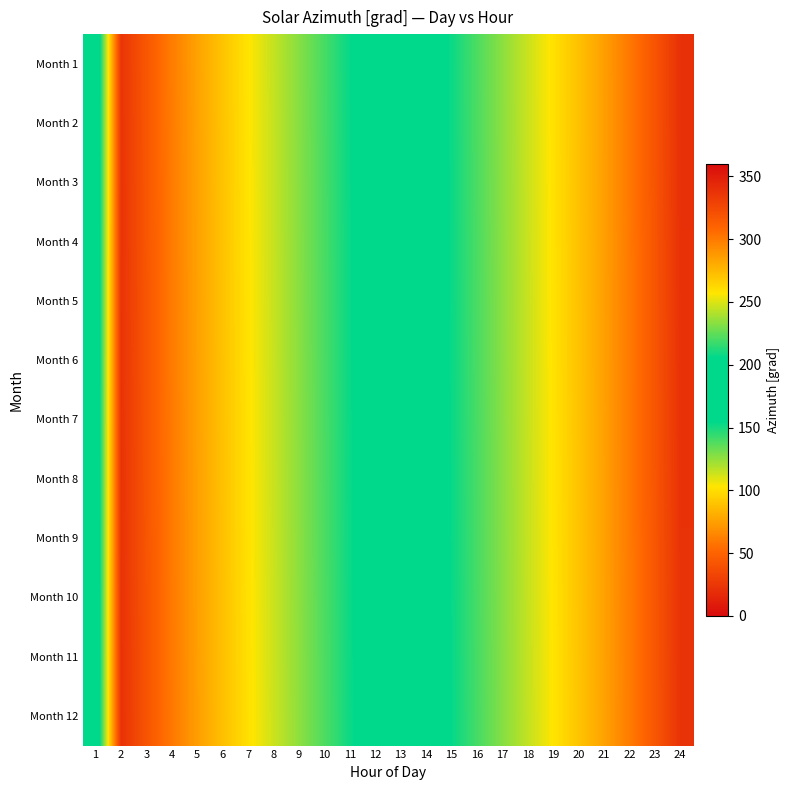

Reading right to left, transcribe all the data shown in this chart.

Month 1: 24=339.2	23=318.9	22=301.2	21=285.8	20=272.0	19=259.1	18=246.6	17=234.2	16=221.4	15=208.3	14=194.7	13=180.9	12=167.0	11=153.4	10=140.2	9=127.4	8=115.0	7=102.5	6=89.8	5=76.1	4=60.9	3=43.5	2=23.5	1=181.5
Month 2: 24=339.1	23=318.8	22=301.1	21=285.7	20=271.9	19=259.0	18=246.6	17=234.1	16=221.4	15=208.2	14=194.6	13=180.8	12=166.9	11=153.3	10=140.1	9=127.3	8=114.8	7=102.4	6=89.6	5=75.9	4=60.8	3=43.3	2=23.3	1=181.3
Month 3: 24=339.0	23=318.7	22=301.0	21=285.6	20=271.8	19=258.9	18=246.4	17=234.0	16=221.2	15=208.1	14=194.5	13=180.6	12=166.8	11=153.2	10=140.0	9=127.2	8=114.7	7=102.2	6=89.5	5=75.8	4=60.6	3=43.2	2=23.2	1=181.2
Month 4: 24=338.9	23=318.6	22=300.9	21=285.4	20=271.6	19=258.8	18=246.3	17=233.8	16=221.1	15=207.9	14=194.3	13=180.5	12=166.7	11=153.0	10=139.8	9=127.0	8=114.6	7=102.1	6=89.3	5=75.7	4=60.5	3=43.1	2=23.1	1=181.1
Month 5: 24=338.7	23=318.4	22=300.7	21=285.3	20=271.5	19=258.6	18=246.2	17=233.7	16=220.9	15=207.8	14=194.2	13=180.4	12=166.5	11=152.9	10=139.7	9=126.9	8=114.4	7=102.0	6=89.2	5=75.5	4=60.3	3=42.9	2=22.9	1=180.9
Month 6: 24=338.6	23=318.3	22=300.6	21=285.1	20=271.3	19=258.5	18=246.0	17=233.6	16=220.8	15=207.6	14=194.1	13=180.2	12=166.4	11=152.8	10=139.6	9=126.8	8=114.3	7=101.8	6=89.0	5=75.4	4=60.2	3=42.8	2=22.8	1=180.8
Month 7: 24=338.5	23=318.1	22=300.4	21=285.0	20=271.2	19=258.3	18=245.9	17=233.4	16=220.7	15=207.5	14=193.9	13=180.1	12=166.2	11=152.6	10=139.4	9=126.6	8=114.1	7=101.7	6=88.9	5=75.2	4=60.1	3=42.6	2=22.6	1=180.6
Month 8: 24=338.3	23=318.0	22=300.3	21=284.9	20=271.1	19=258.2	18=245.7	17=233.3	16=220.5	15=207.4	14=193.8	13=179.9	12=166.1	11=152.5	10=139.3	9=126.5	8=114.0	7=101.5	6=88.8	5=75.1	4=59.9	3=42.5	2=22.5	1=180.5
Month 9: 24=338.2	23=317.9	22=300.1	21=284.7	20=270.9	19=258.1	18=245.6	17=233.1	16=220.4	15=207.2	14=193.6	13=179.8	12=165.9	11=152.3	10=139.1	9=126.3	8=113.9	7=101.4	6=88.6	5=75.0	4=59.8	3=42.4	2=22.4	1=180.4
Month 10: 24=338.0	23=317.7	22=300.0	21=284.6	20=270.8	19=257.9	18=245.4	17=233.0	16=220.2	15=207.1	14=193.5	13=179.7	12=165.8	11=152.2	10=139.0	9=126.2	8=113.7	7=101.3	6=88.5	5=74.8	4=59.6	3=42.2	2=22.2	1=180.2
Month 11: 24=337.9	23=317.6	22=299.9	21=284.4	20=270.6	19=257.8	18=245.3	17=232.8	16=220.1	15=206.9	14=193.4	13=179.5	12=165.7	11=152.1	10=138.8	9=126.1	8=113.6	7=101.1	6=88.3	5=74.7	4=59.5	3=42.1	2=22.1	1=180.1
Month 12: 24=337.8	23=317.4	22=299.7	21=284.3	20=270.5	19=257.6	18=245.2	17=232.7	16=220.0	15=206.8	14=193.2	13=179.4	12=165.5	11=151.9	10=138.7	9=125.9	8=113.4	7=101.0	6=88.2	5=74.5	4=59.4	3=42.0	2=21.9	1=179.9